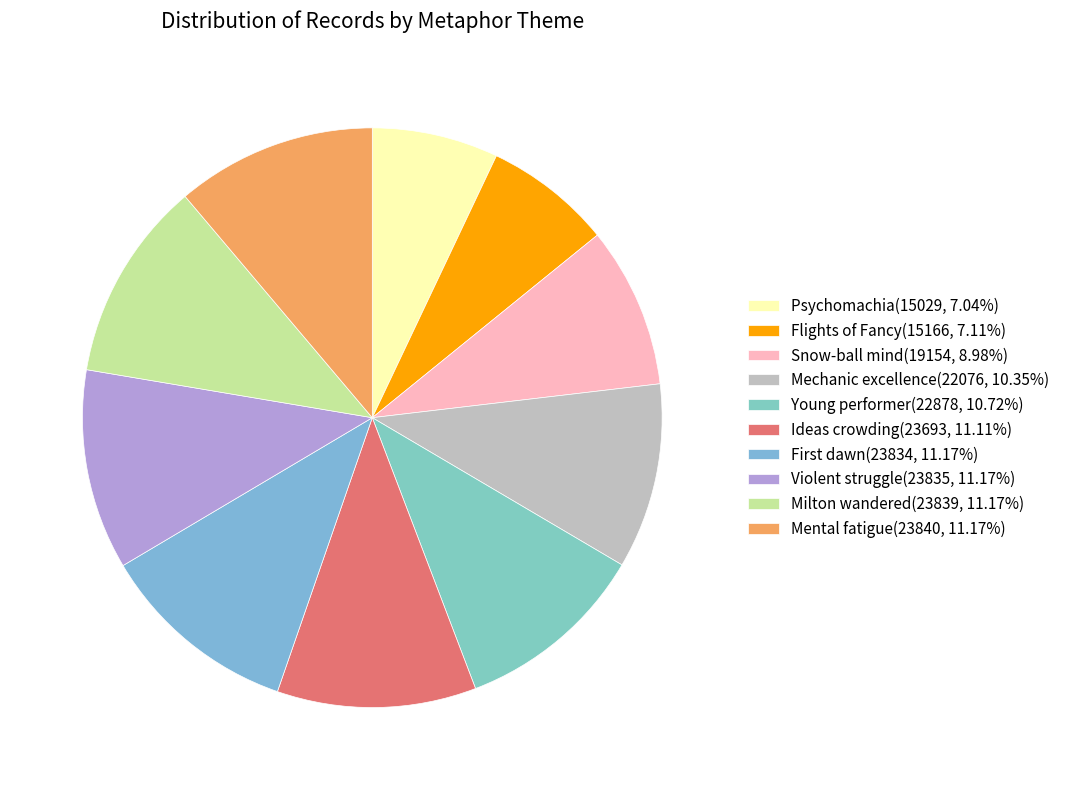

Count the number of slices in the pie.

10